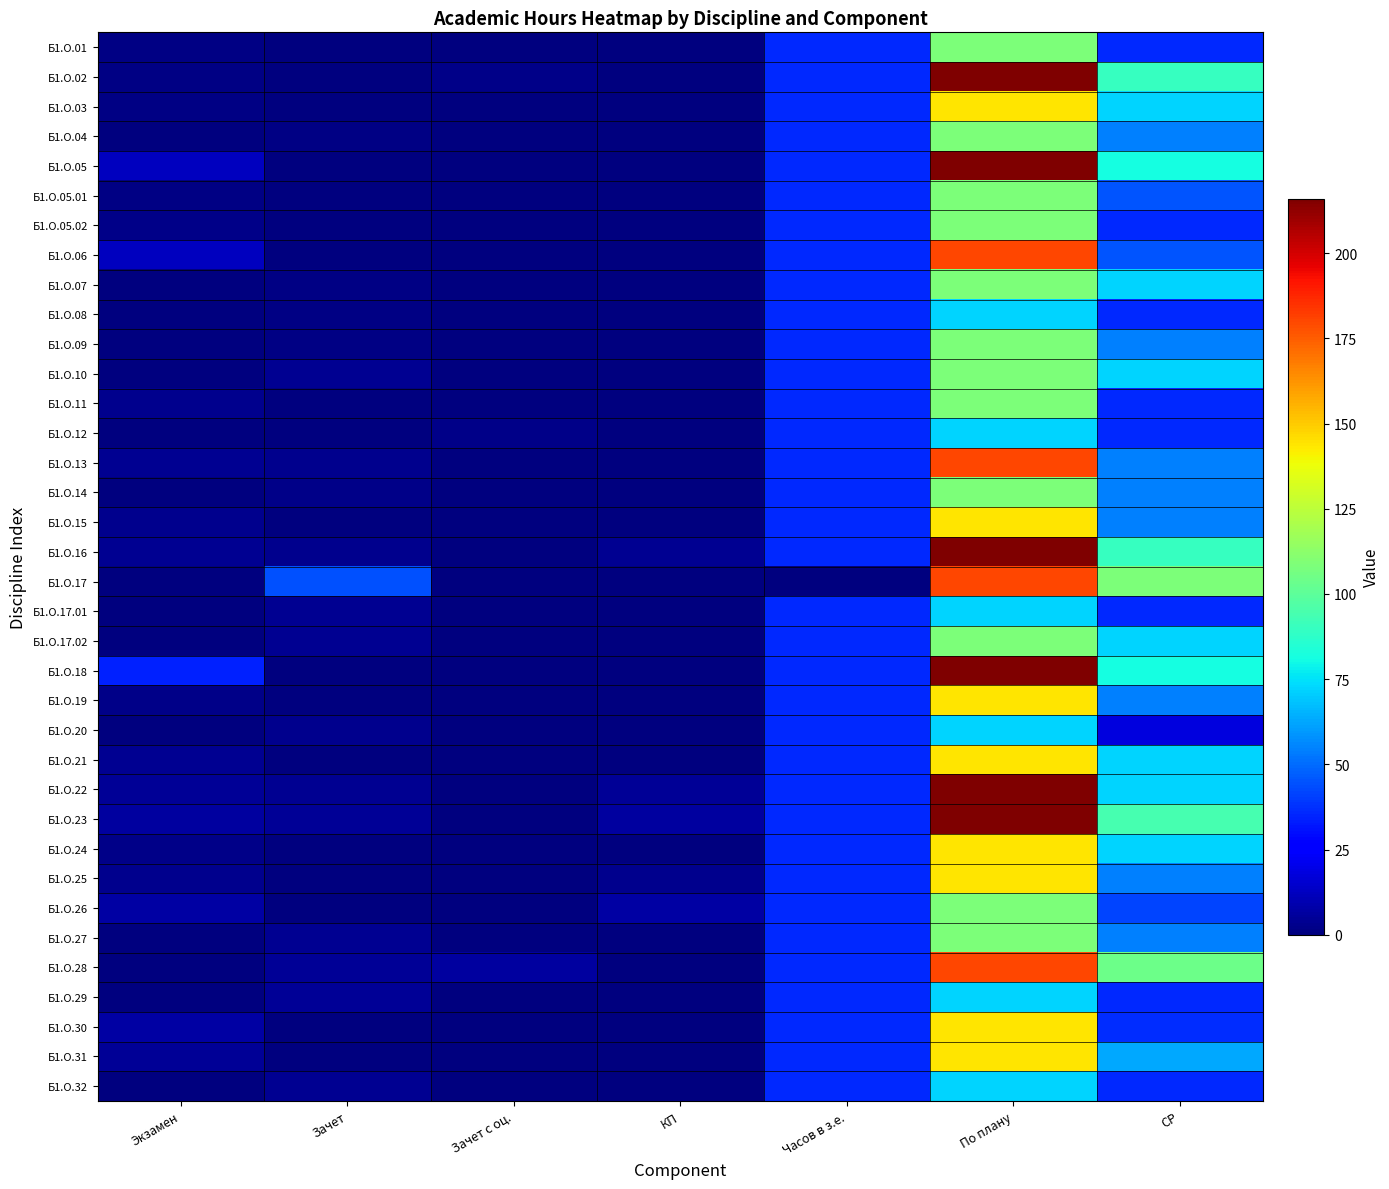

Which series changed the most between Зачет and Зачет с оц.?

Б1.О.17